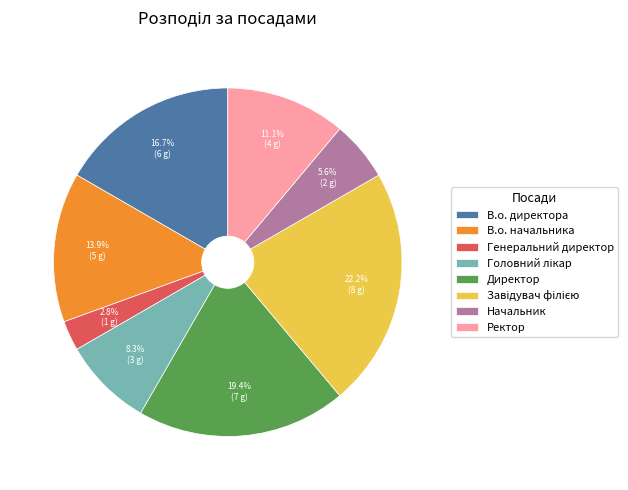

Which category has the smallest portion of the pie?

Генеральний директор